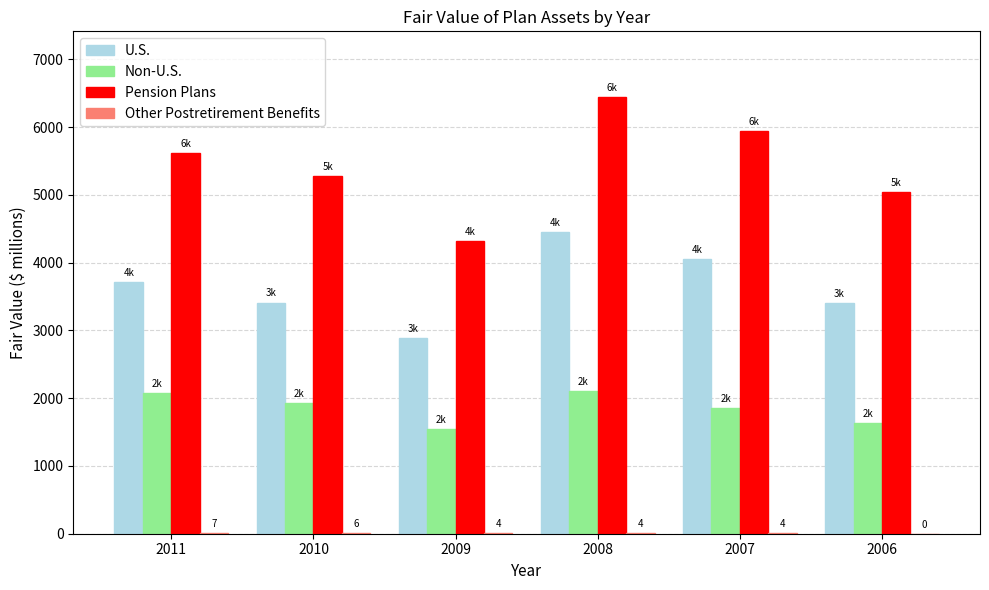

Is the value of U.S. at 2006 greater than the value of Non-U.S. at 2007?

Yes